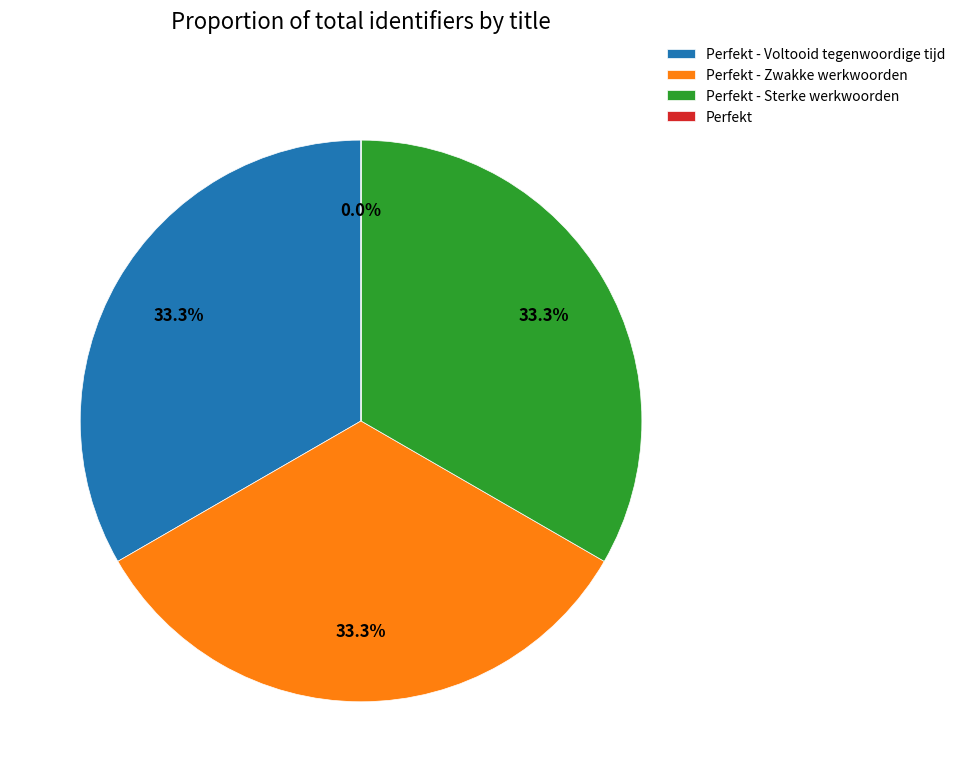

What percentage is the Perfekt - Zwakke werkwoorden slice, to the nearest percent?

33%